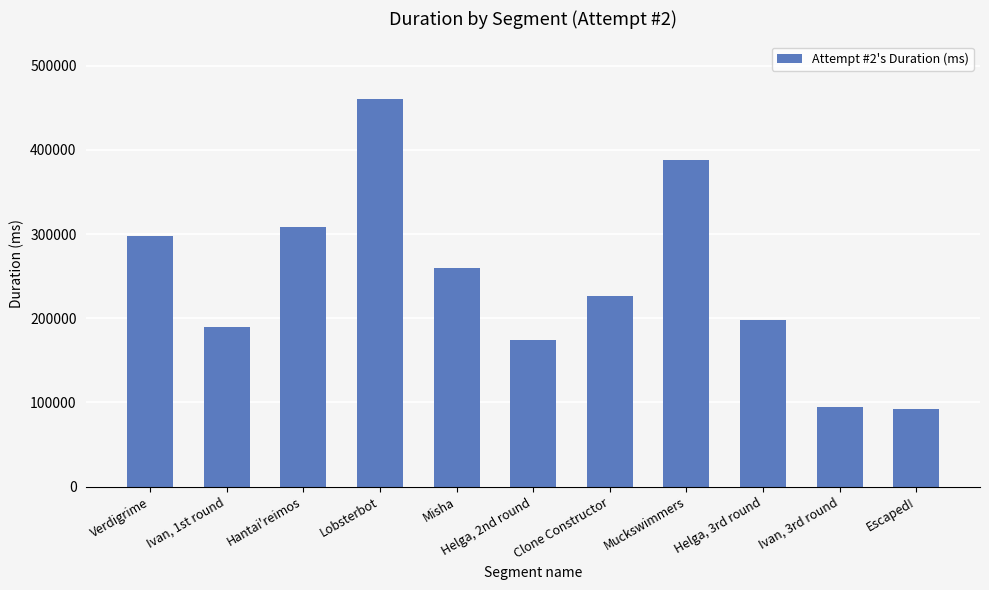

What is the average value?

244364